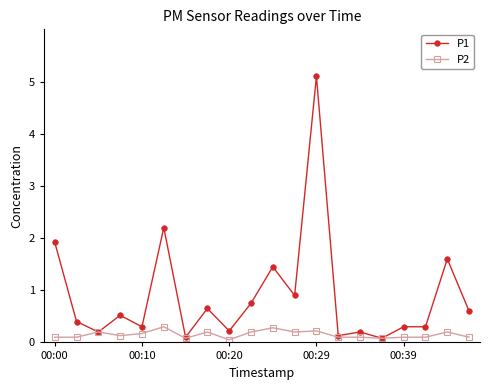

At how many categories does at least one series exceed 1?

5